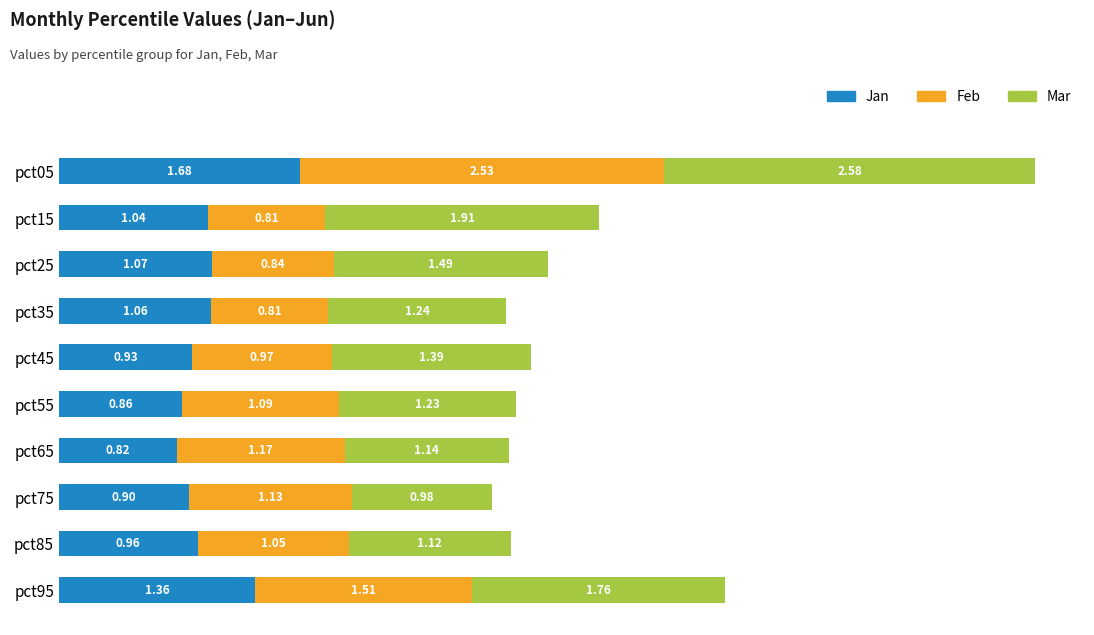

At which category is the sum across all series the highest?

pct05